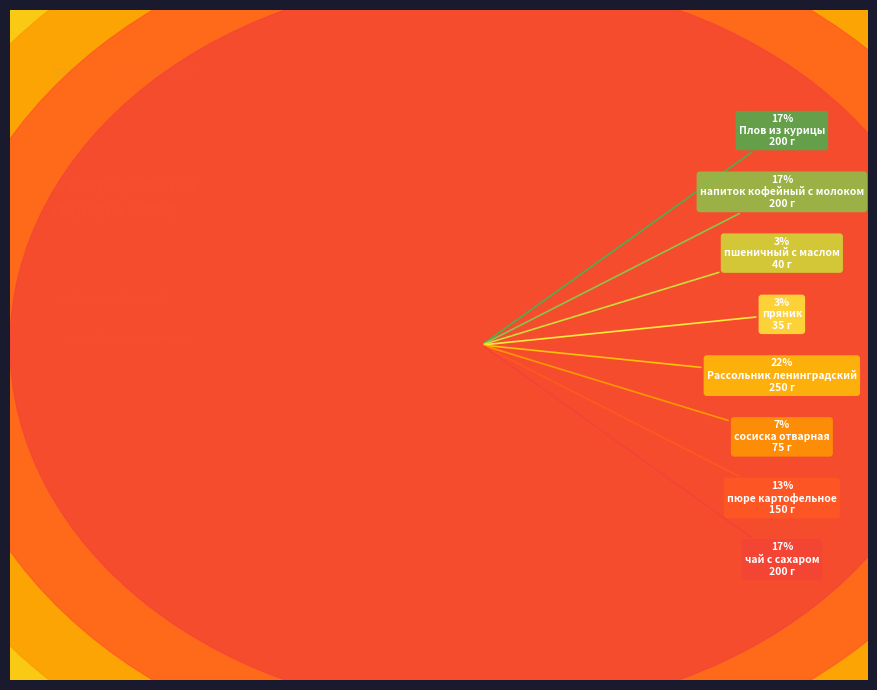

Which category has the biggest portion of the pie?

Рассольник ленинградский